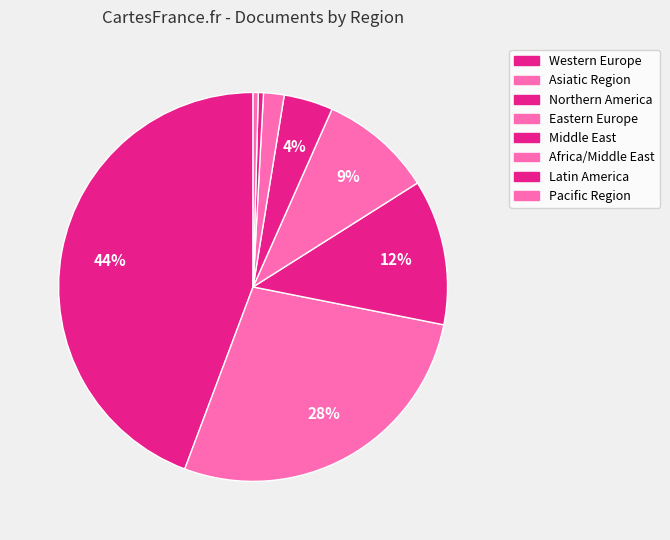

How many segments does this pie chart have?

8